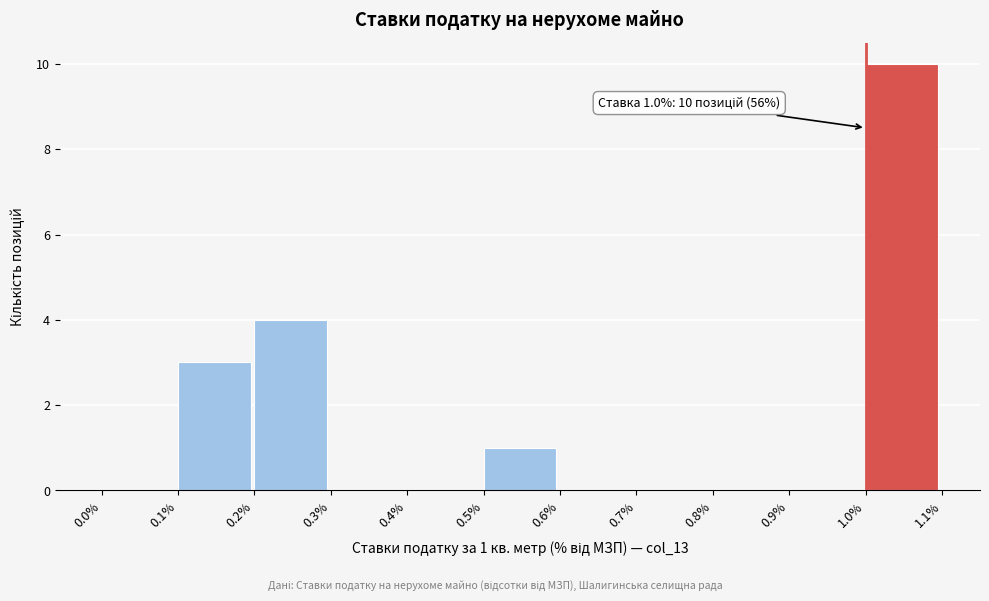

Over which range of the x-axis is the bar tallest?

1.0% to 1.1%